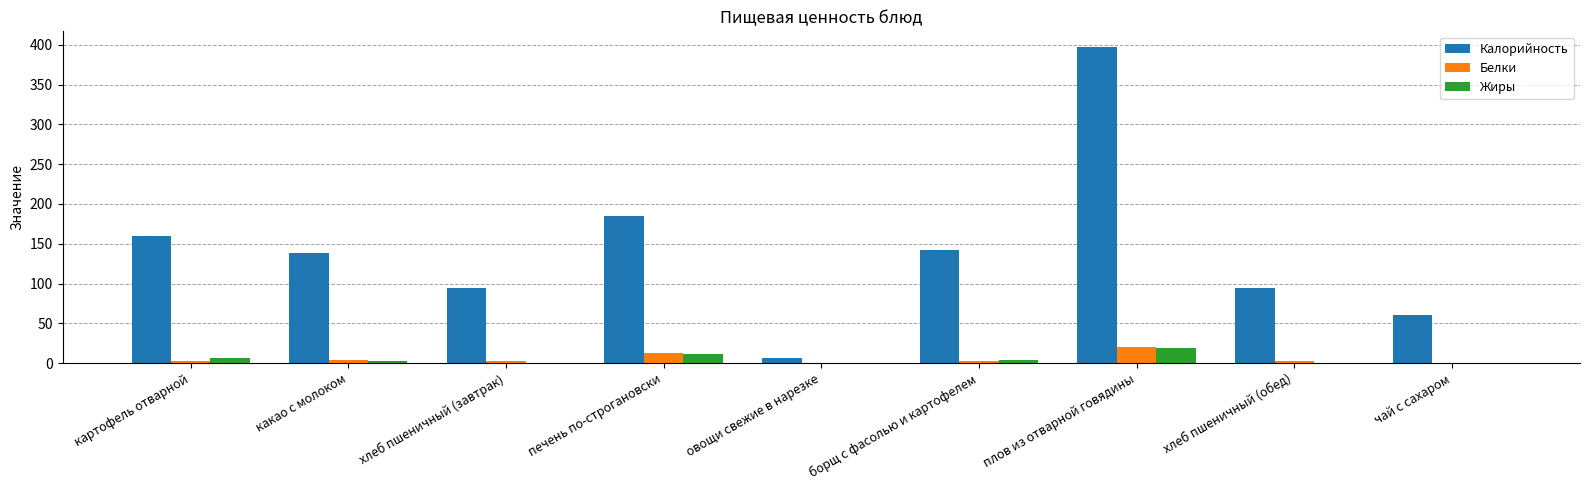

What is the sum of all Калорийность values?

1277.5